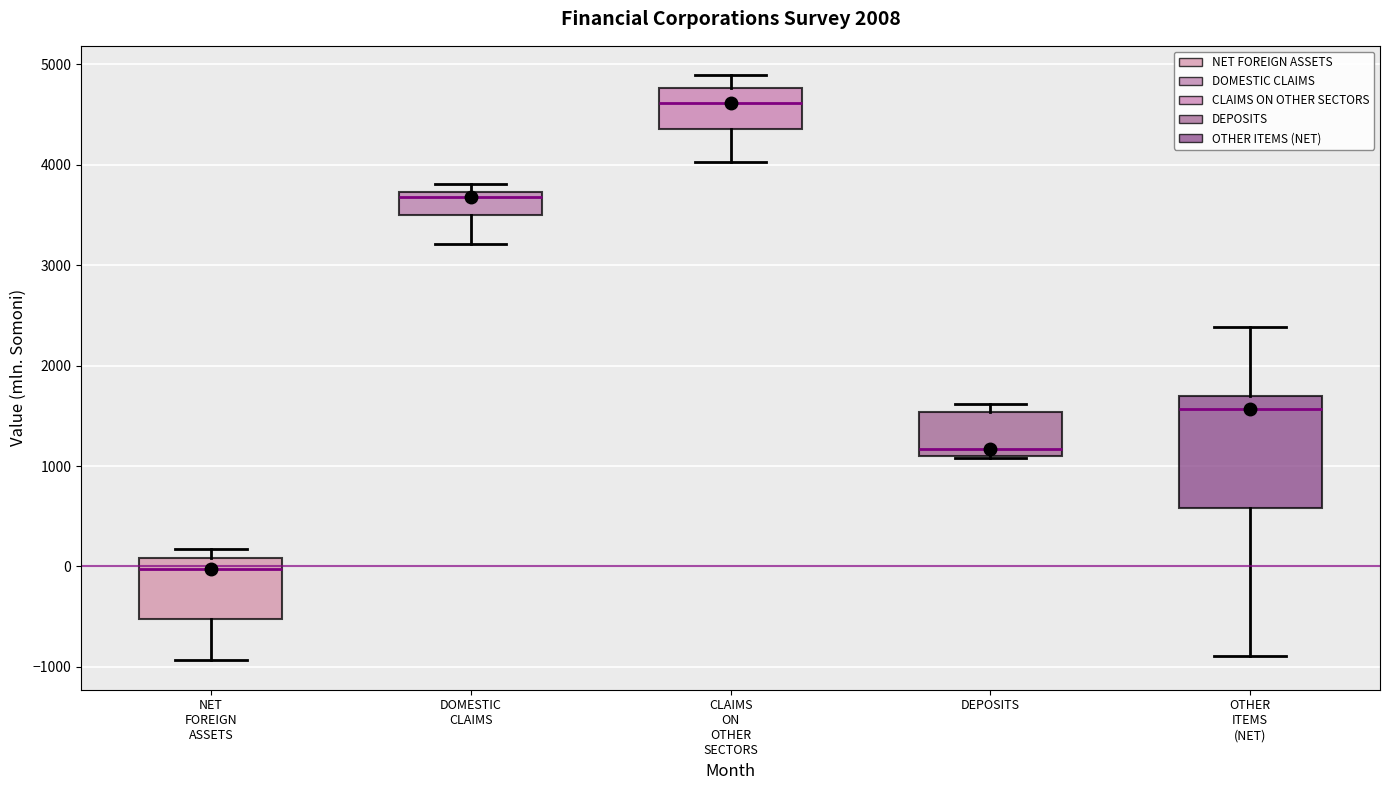

Reading left to right, transcribe this box plot: for each box, give where its median line is, the range the box spans, and where its two whiskers end, as read against the y-axis. The values are not printed on the chart, so give them approximately, as read against the axis.

NET FOREIGN ASSETS: median 0, box -500 to 100, whiskers -900 to 200
DOMESTIC CLAIMS: median 3700 (just below the box's upper edge), box 3500 to 3700, whiskers 3200 to 3800
CLAIMS ON OTHER SECTORS: median 4600, box 4400 to 4800, whiskers 4000 to 4900
DEPOSITS: median 1200, box 1100 to 1500, whiskers 1100 to 1600
OTHER ITEMS (NET): median 1600, box 600 to 1700, whiskers -900 to 2400